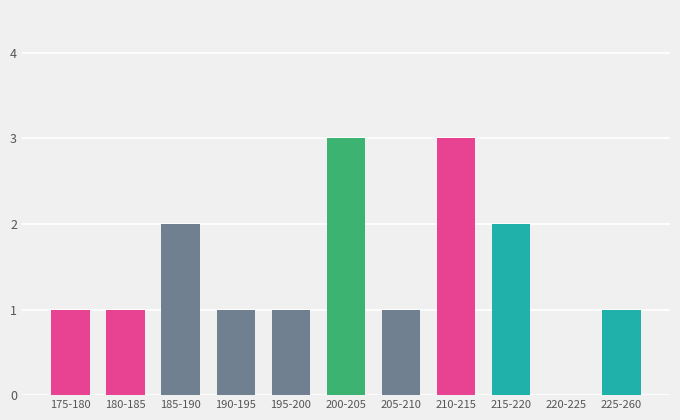

Reading right to left, extract all data points from this chart.

225-260=1	220-225=0	215-220=2	210-215=3	205-210=1	200-205=3	195-200=1	190-195=1	185-190=2	180-185=1	175-180=1